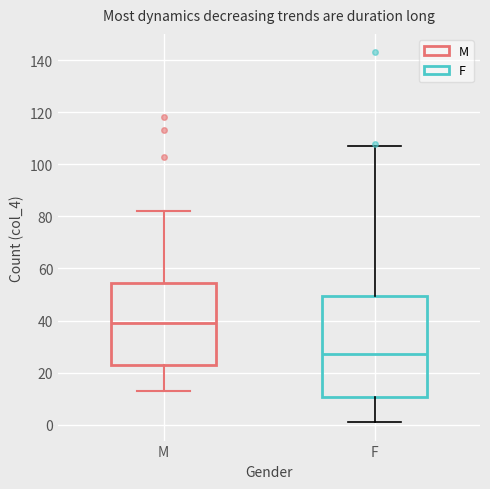

Which box's median line is the lowest?

F